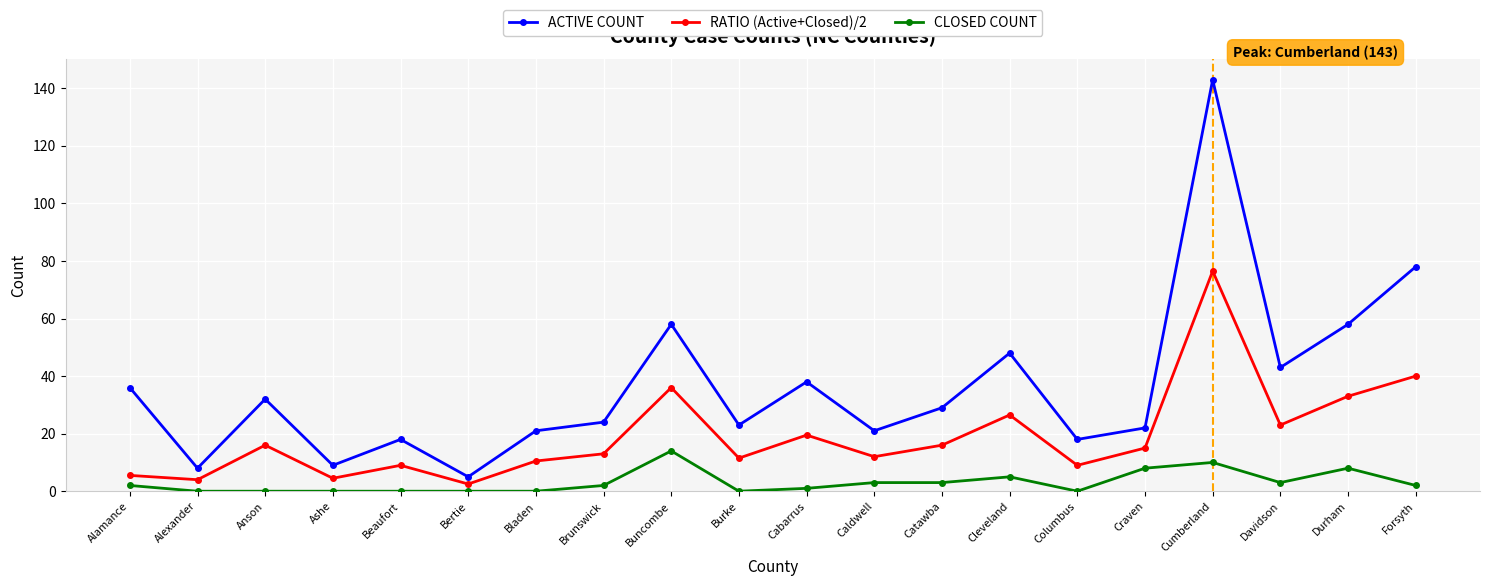

True or false: CLOSED COUNT has more than 0 points higher than both neighbors.

True